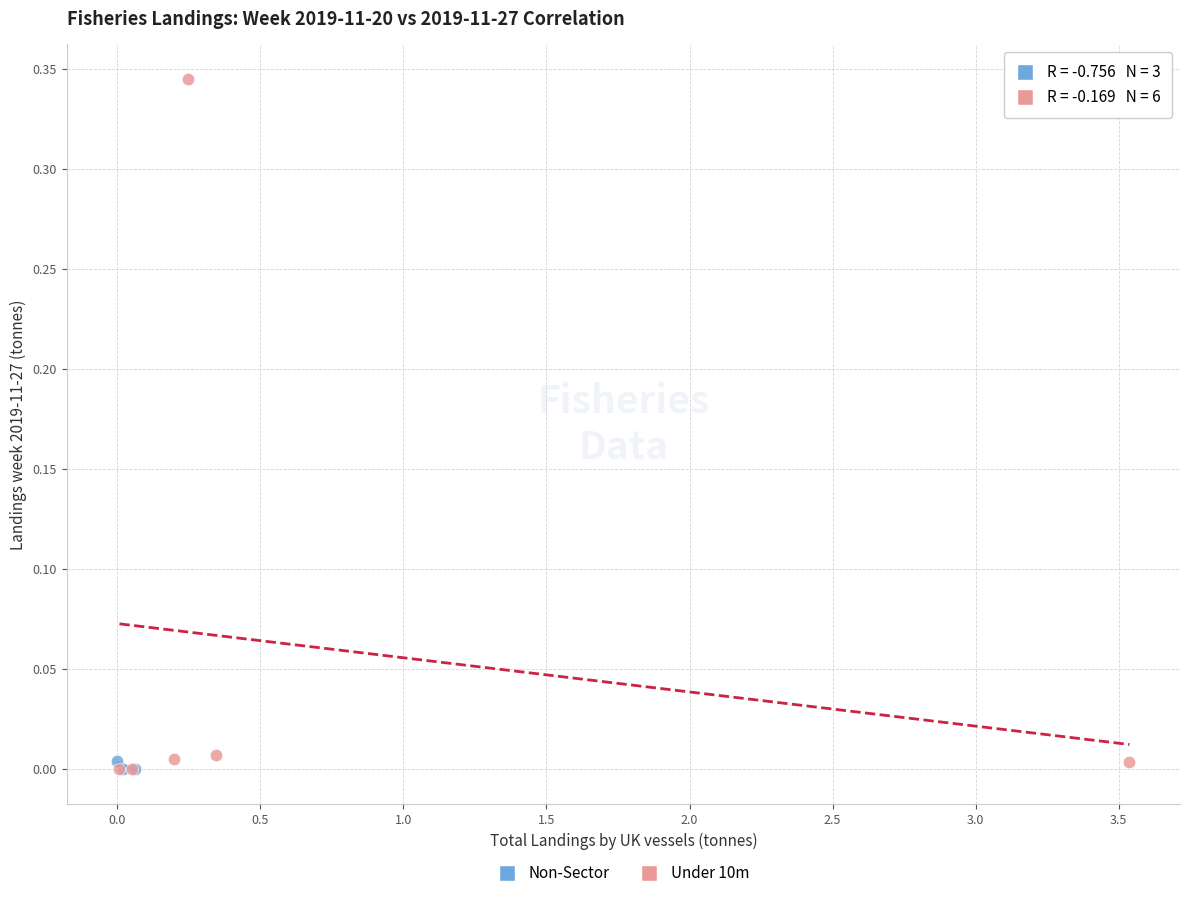

Which series contains the highest Y value?

Under 10m